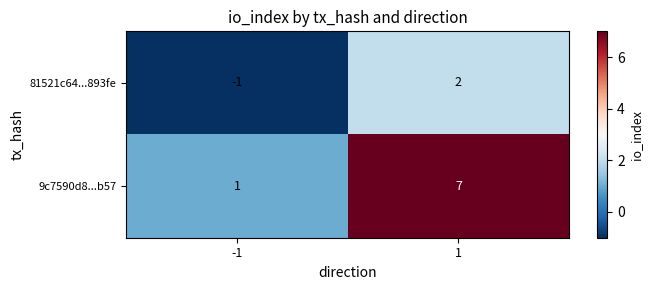

Reading left to right, what are all the values shown in this chart?

81521c64...893fe: -1=-1	1=2
9c7590d8...b57: -1=1	1=7